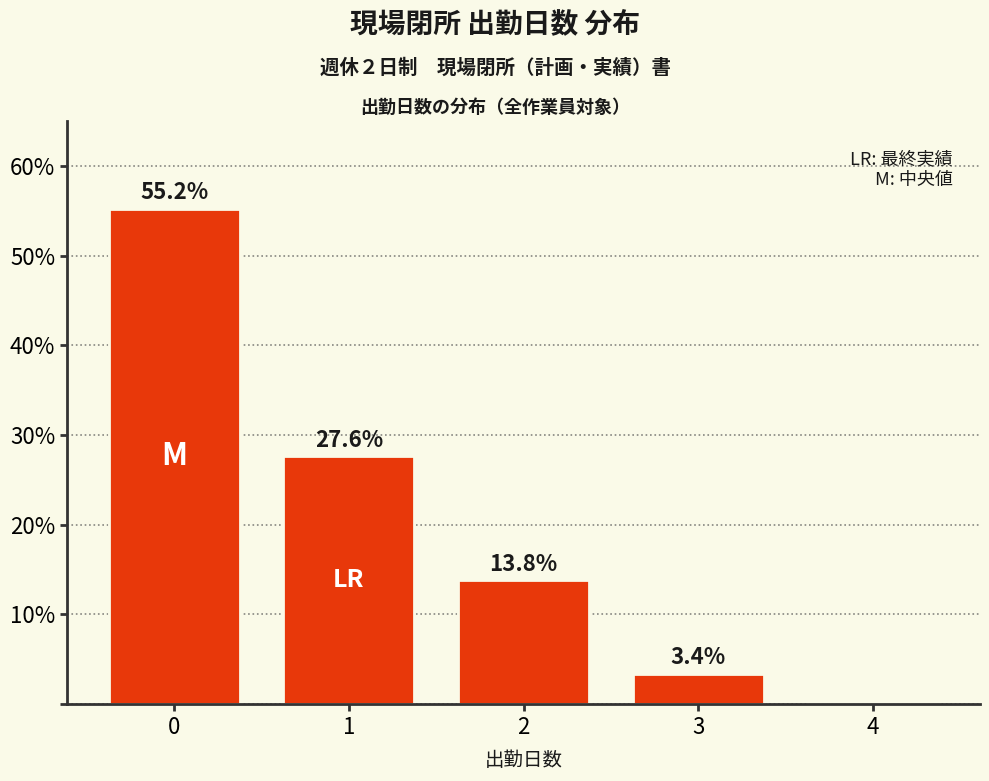

Reading left to right, extract all data points from this chart.

0=55.2	1=27.6	2=13.8	3=3.4	4=0.0